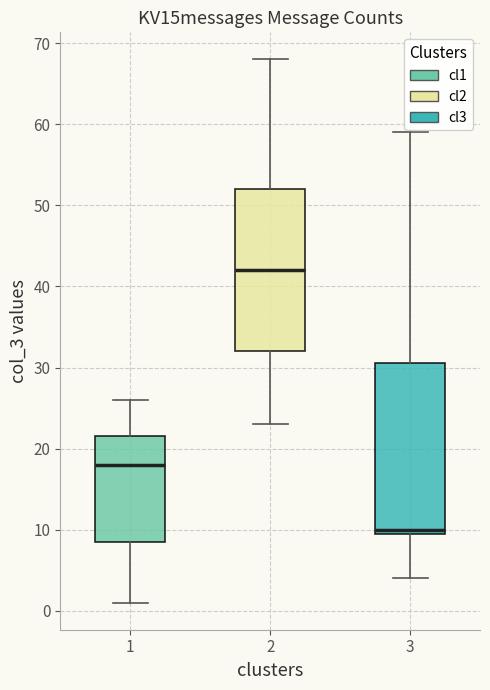

Where does the upper whisker of the box at x = 3 end on the y-axis? The values are not printed on the chart, so give them approximately, as read against the axis.

59